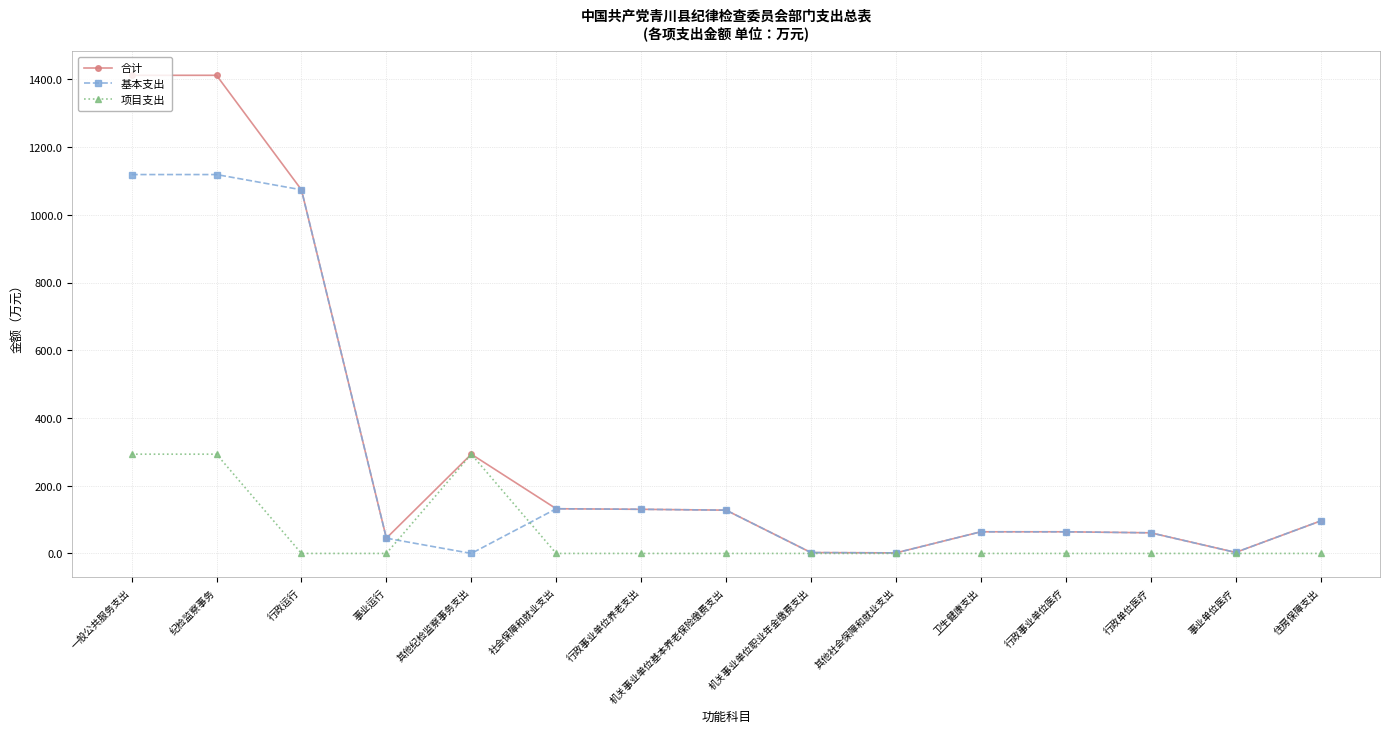

What is the difference between the 项目支出 values at 其他社会保障和就业支出 and 一般公共服务支出?

293.2